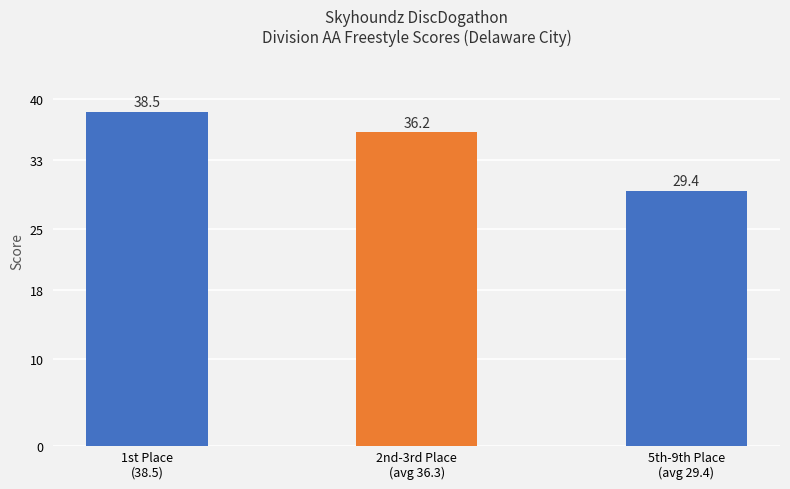

What is the change in value from 1st Place
(38.5) to 2nd-3rd Place
(avg 36.3)?

-2.3